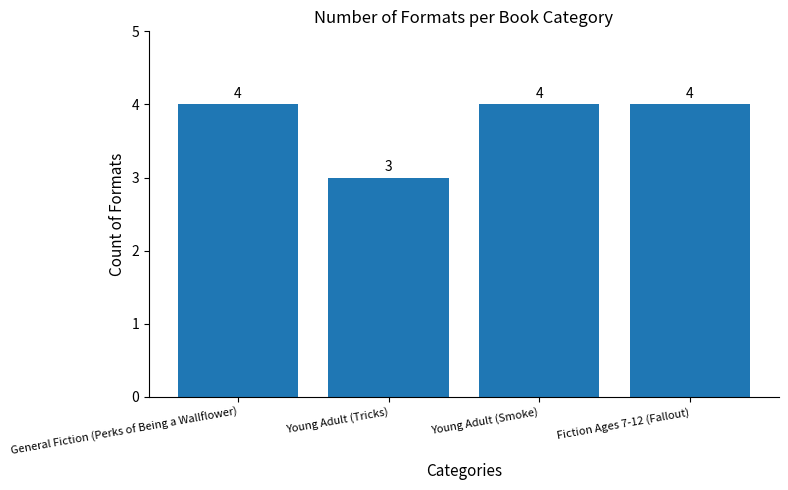

What is the ratio of the value at General Fiction (Perks of Being a Wallflower) to the value at Fiction Ages 7-12 (Fallout)?

1.0